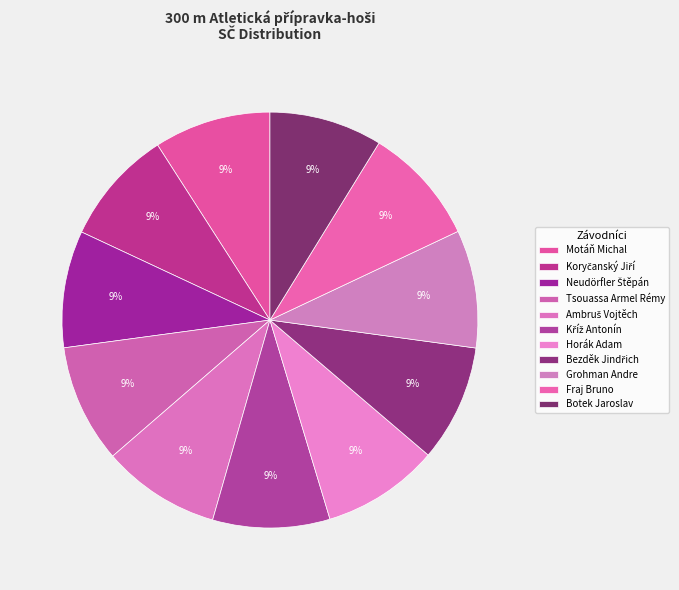

What is the smallest slice in the pie chart?

Botek Jaroslav